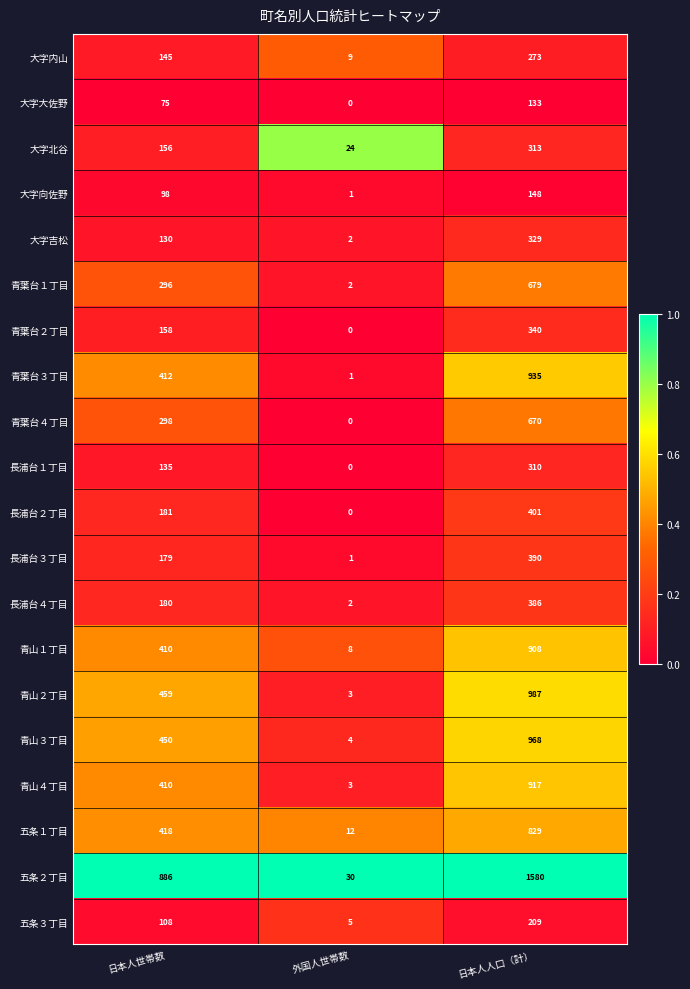

How many categories are shown in the chart?

3